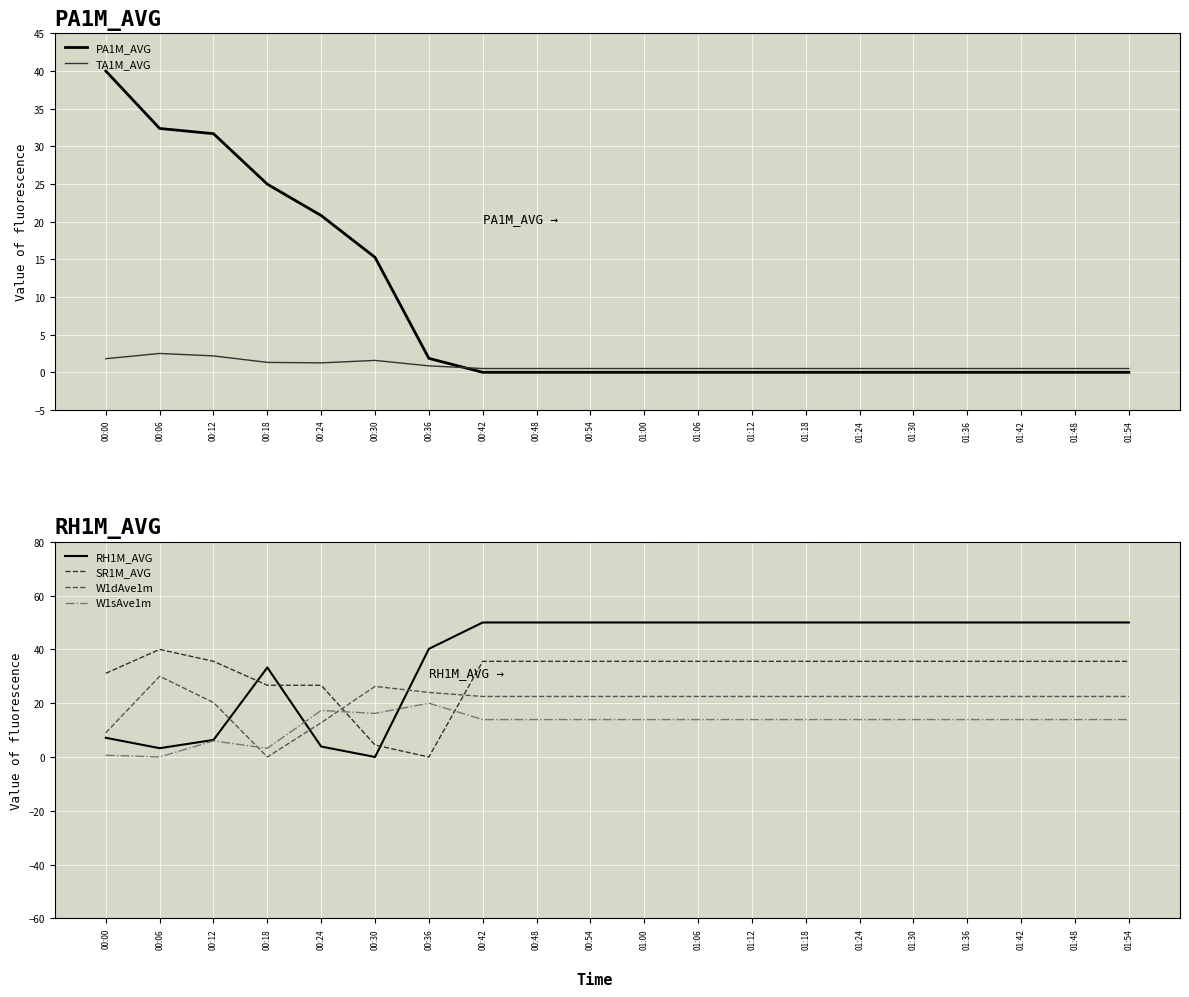

What is the sum of all RH1M_AVG values?

744.1